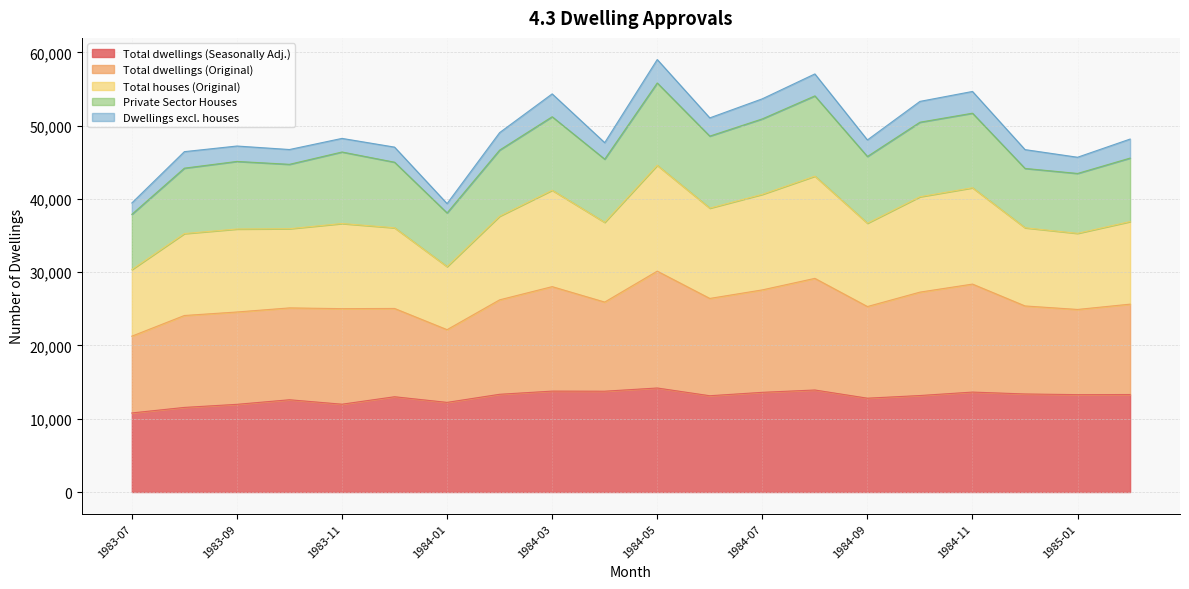

What is the difference between the maximum and minimum values in the Total dwellings (Seasonally Adj.) series?

3406